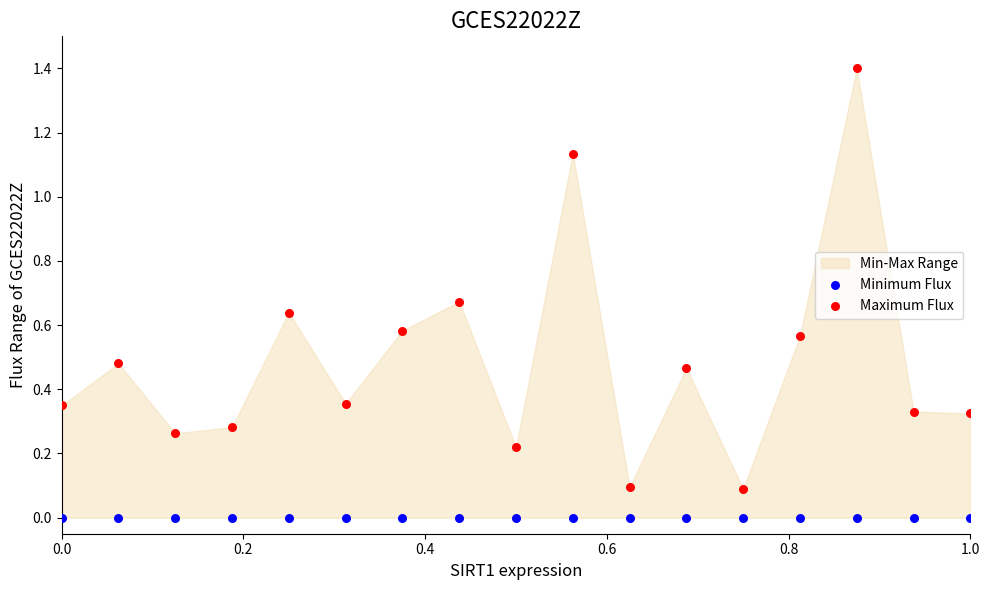

Which series contains the lowest Y value?

Minimum Flux